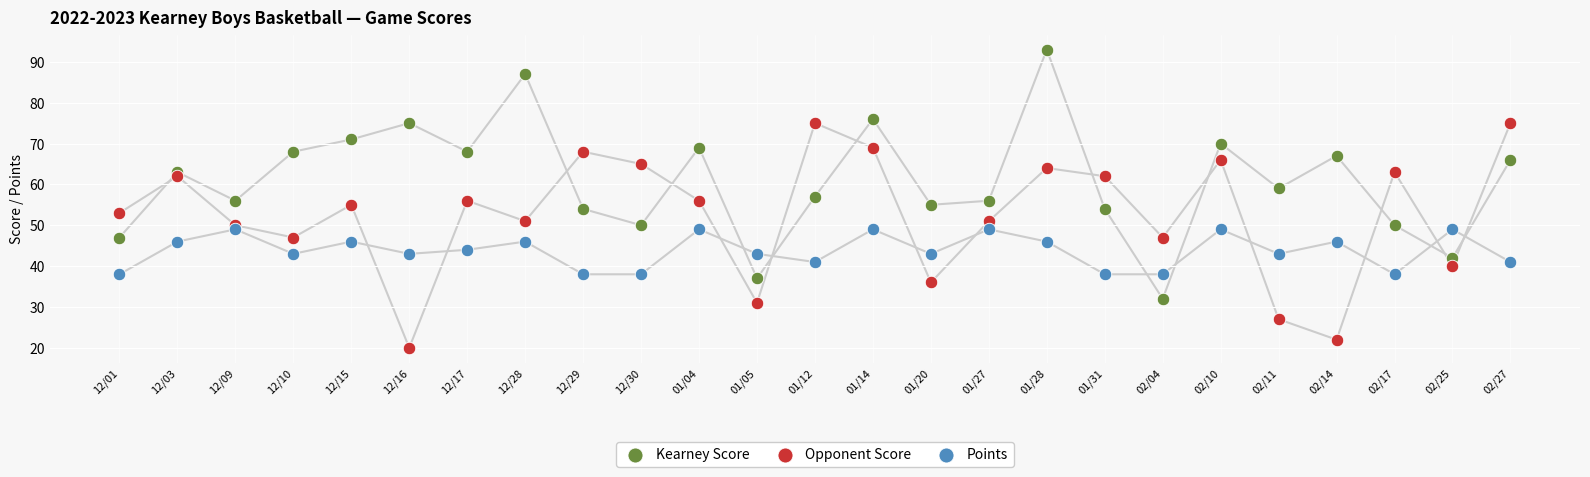

Which series reaches the maximum Y coordinate?

Kearney Score